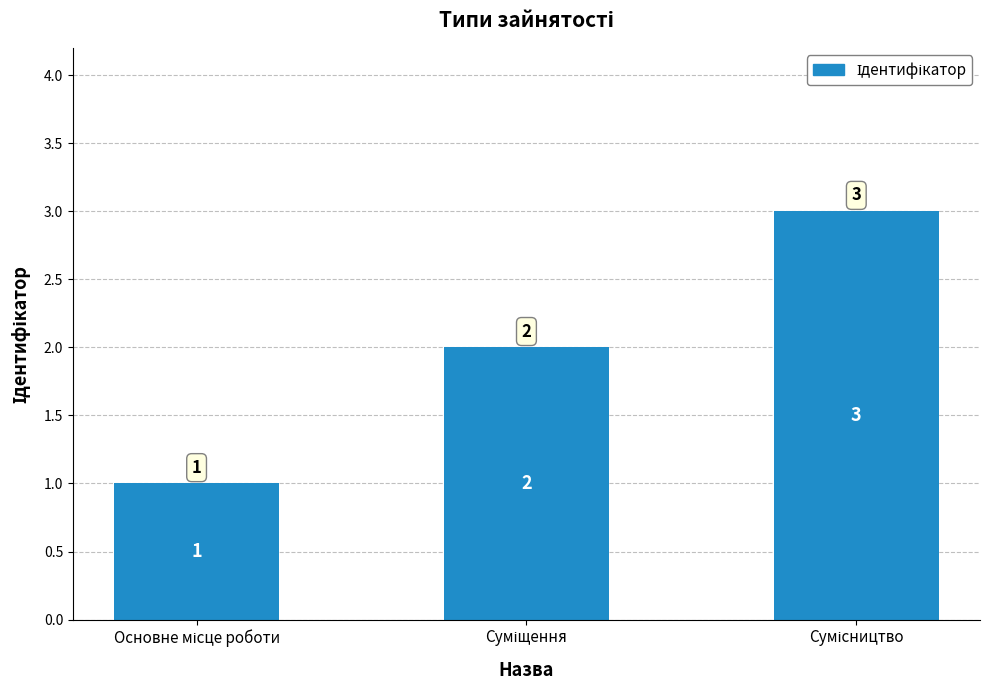

What is the difference between the maximum and minimum values?

2